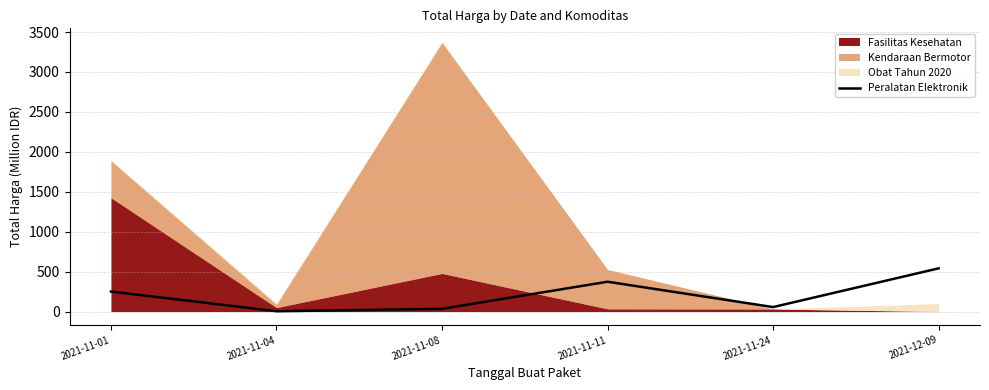

Does the chart display data point markers on the line(s)?

No